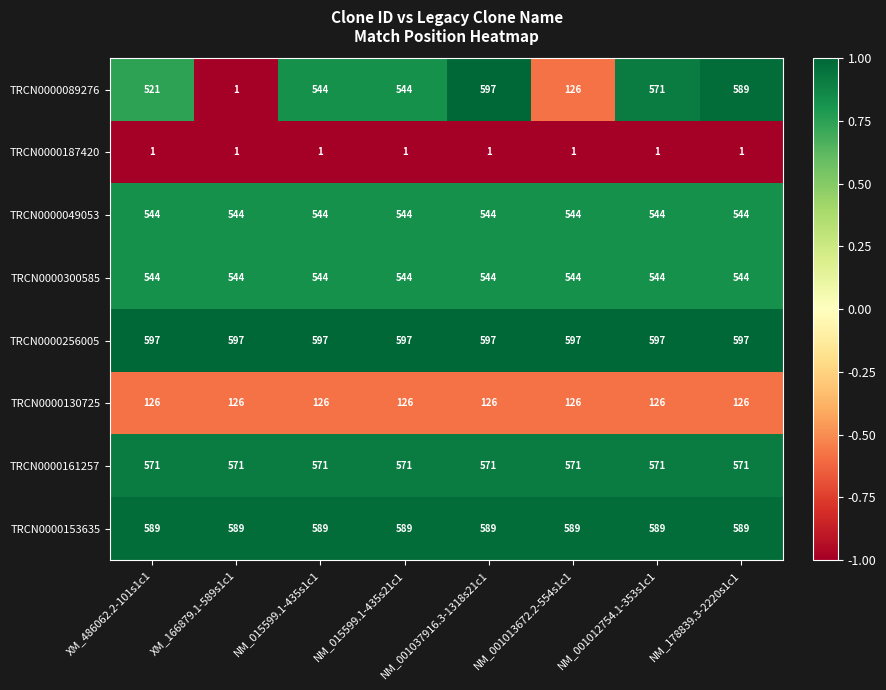

Which series has the largest total across all categories?

TRCN0000256005